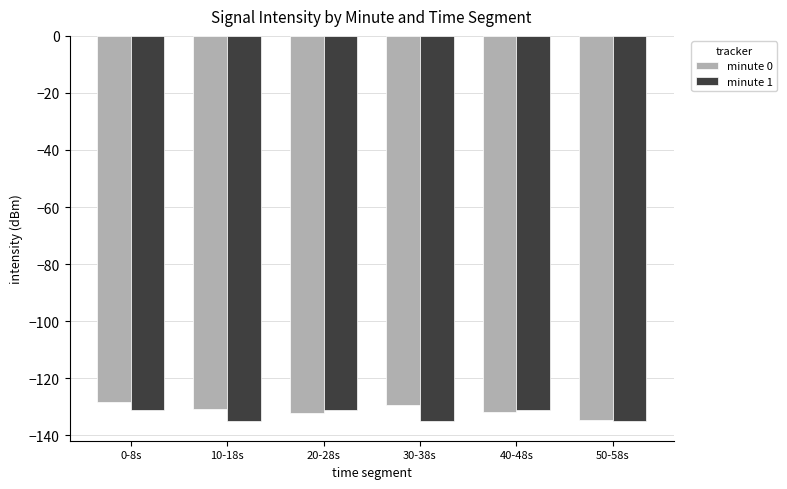

What is the sum of all minute 0 values?

-787.2